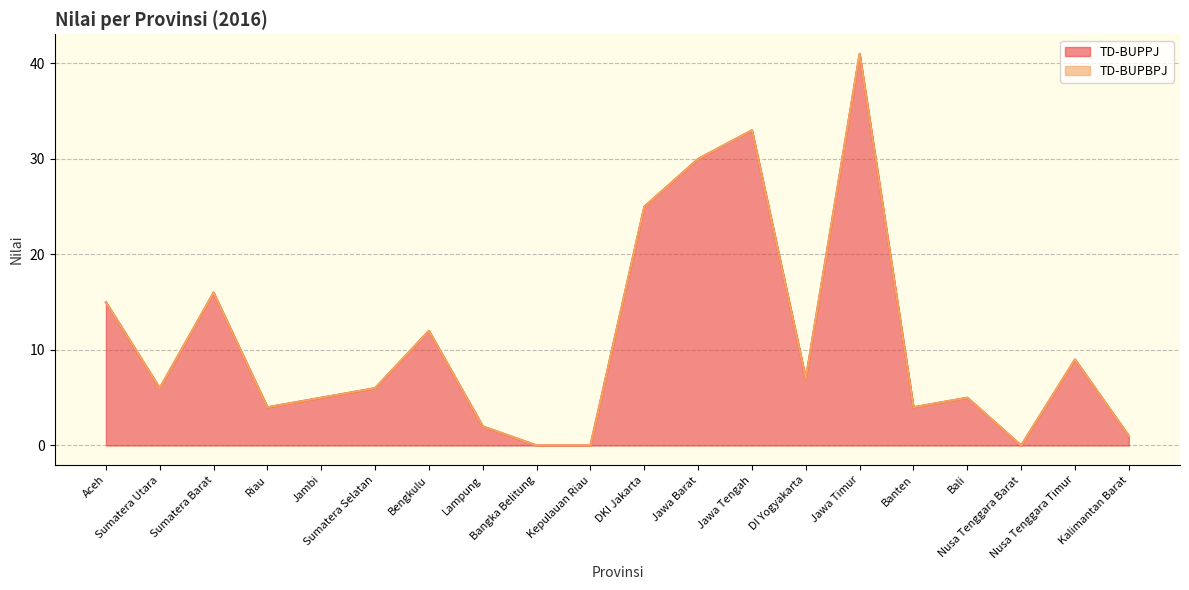

At which label does the data first exceed 6?

Aceh